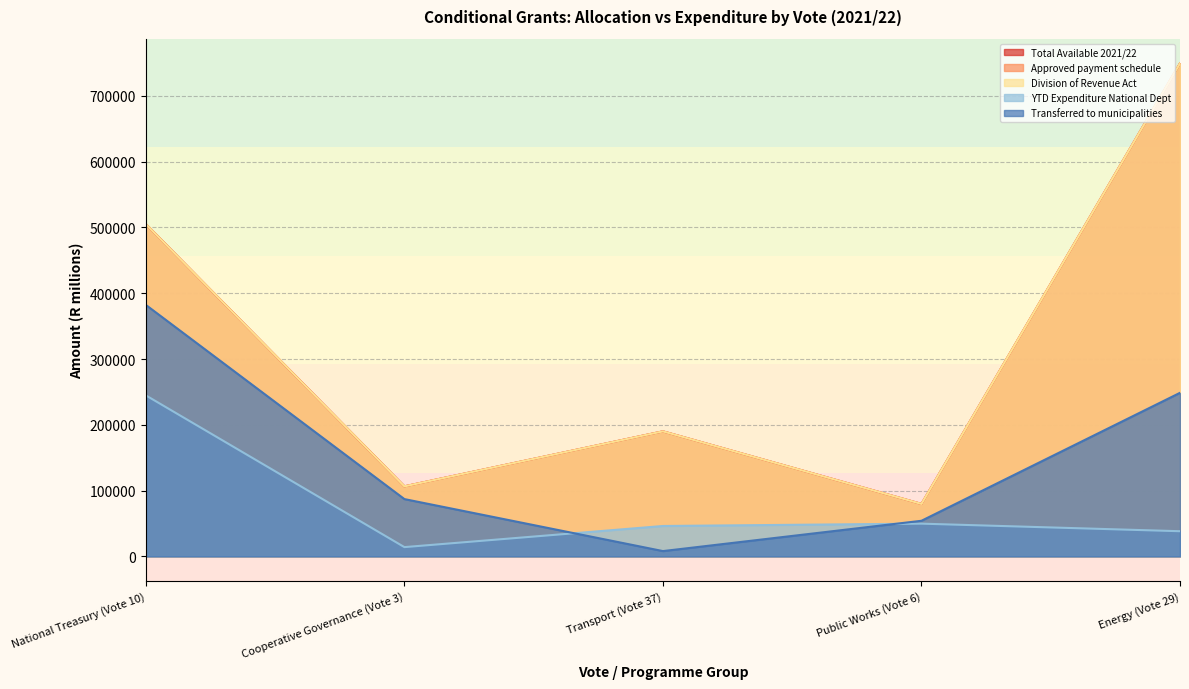

Is it true that Total Available 2021/22 equals 190093 at Transport (Vote 37)?

True